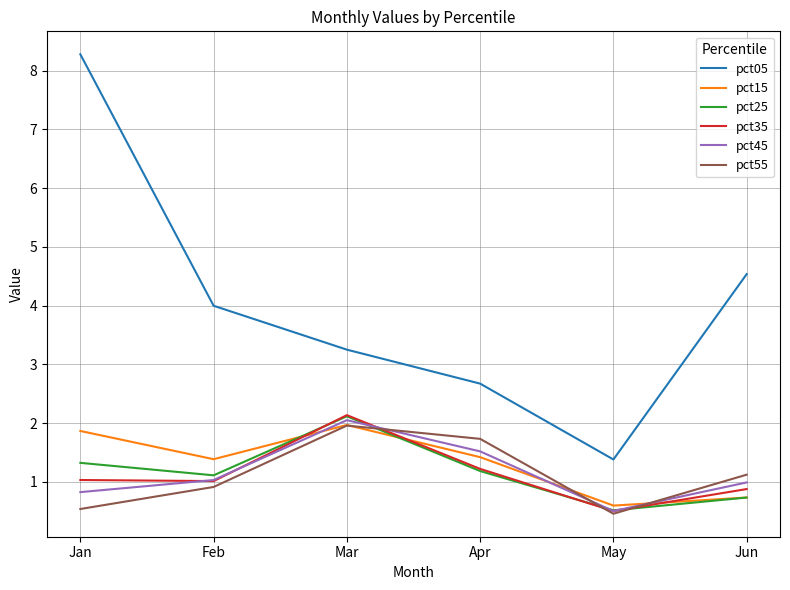

What is the difference between the second highest and minimum values in the pct35 series?

0.7